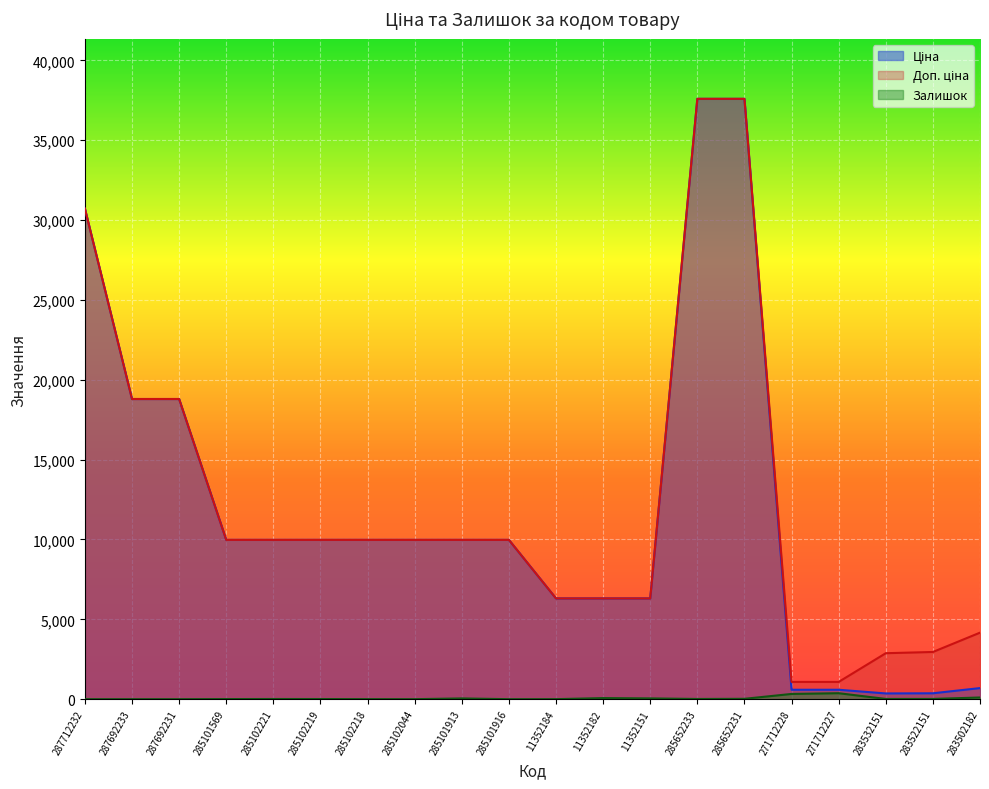

Where is Залишок nearest to the value 187?

283502182